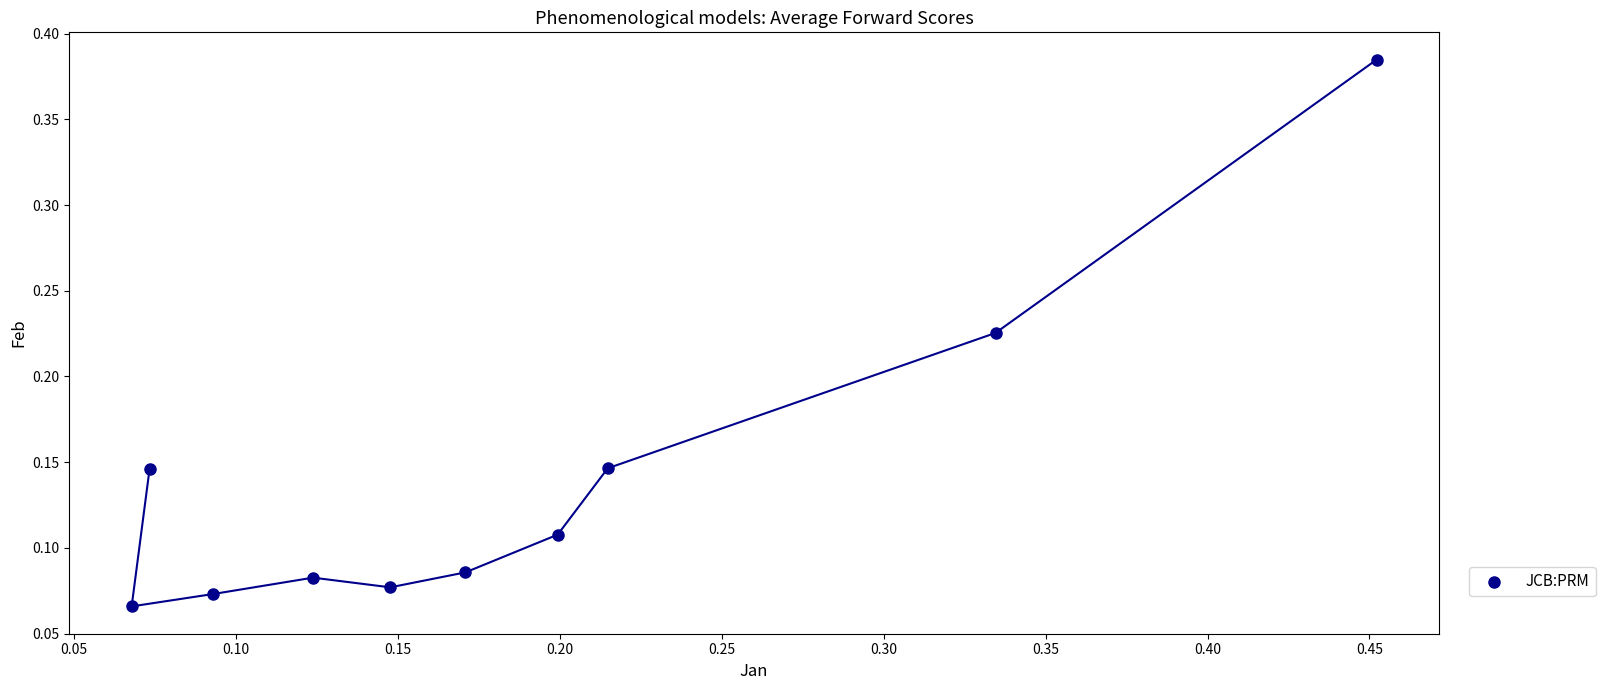

What is the range of Y values (max minus min)?

0.3